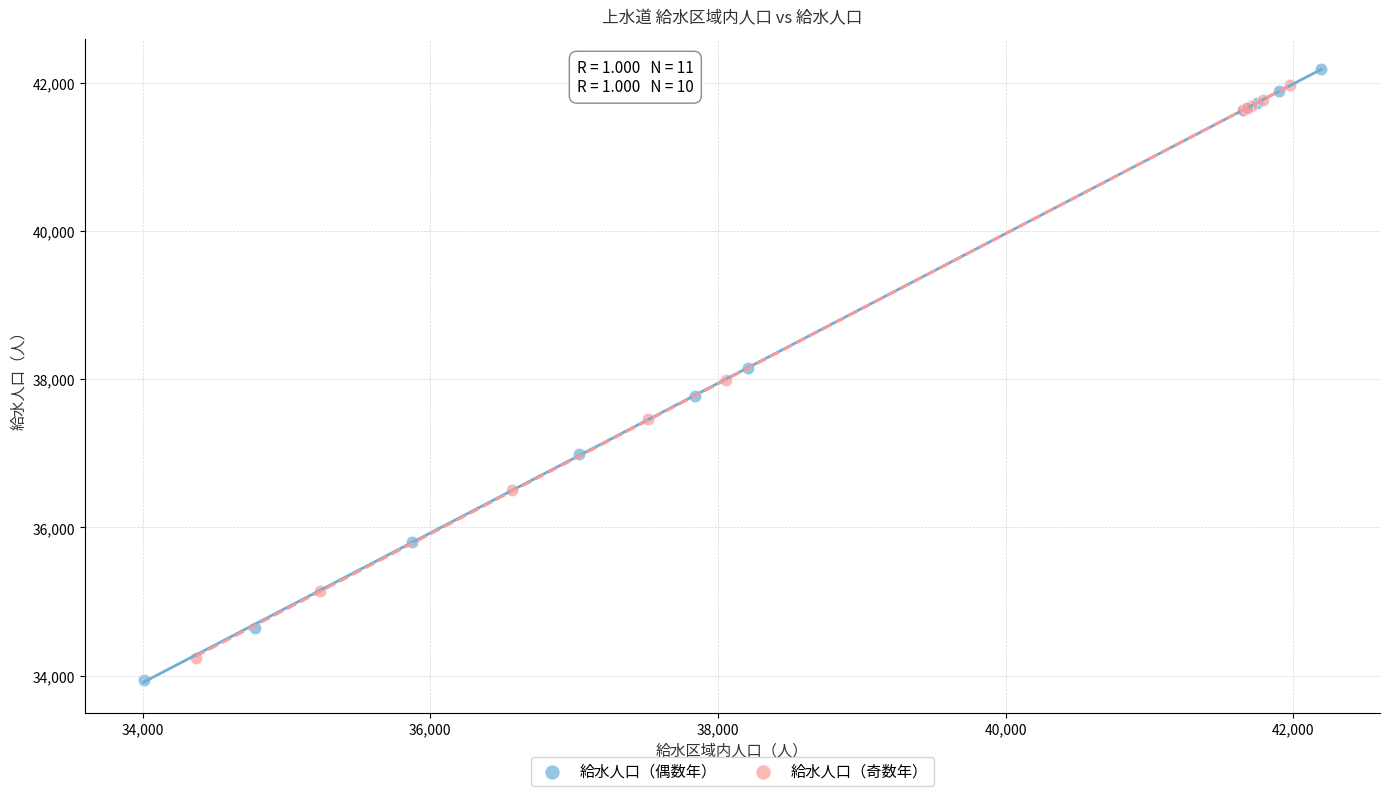

Which series has the widest spread of Y values?

給水人口（偶数年）